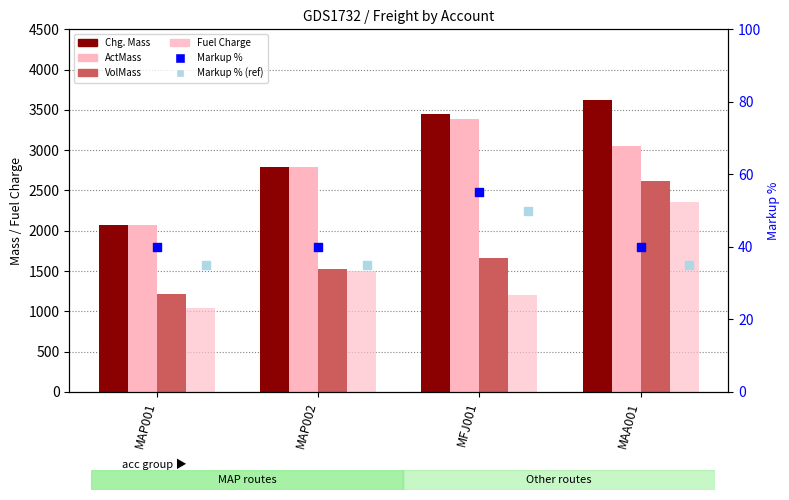

Which series has the widest spread of Y values?

Chg. Mass